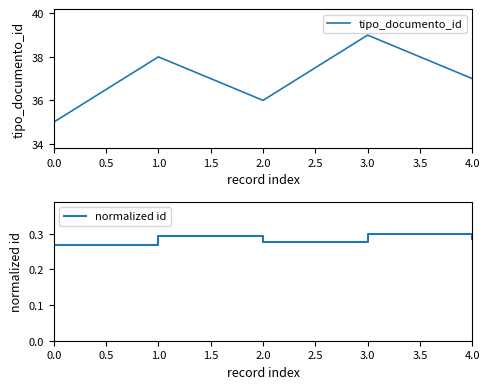

Is this an area chart (filled region under the line)?

No